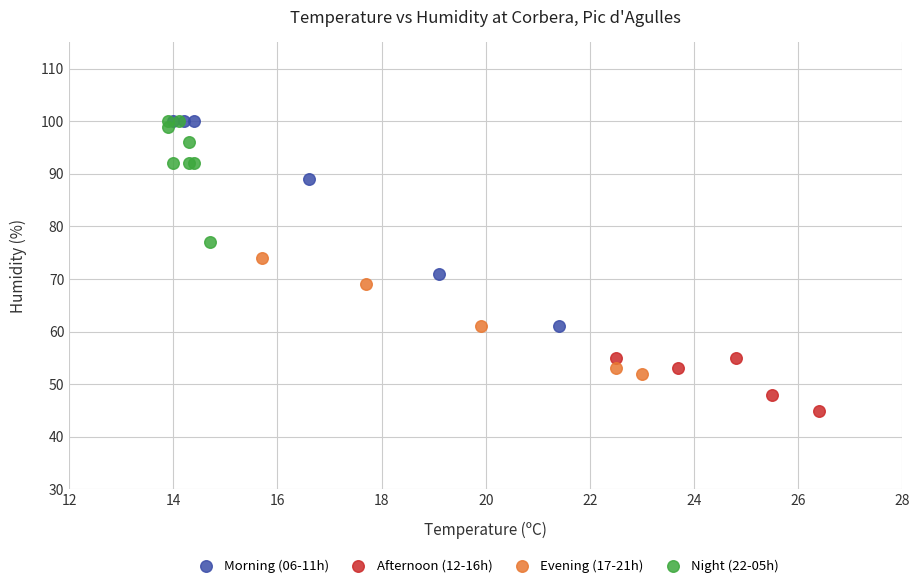

Which series has the largest Y range (max minus min)?

Morning (06-11h)